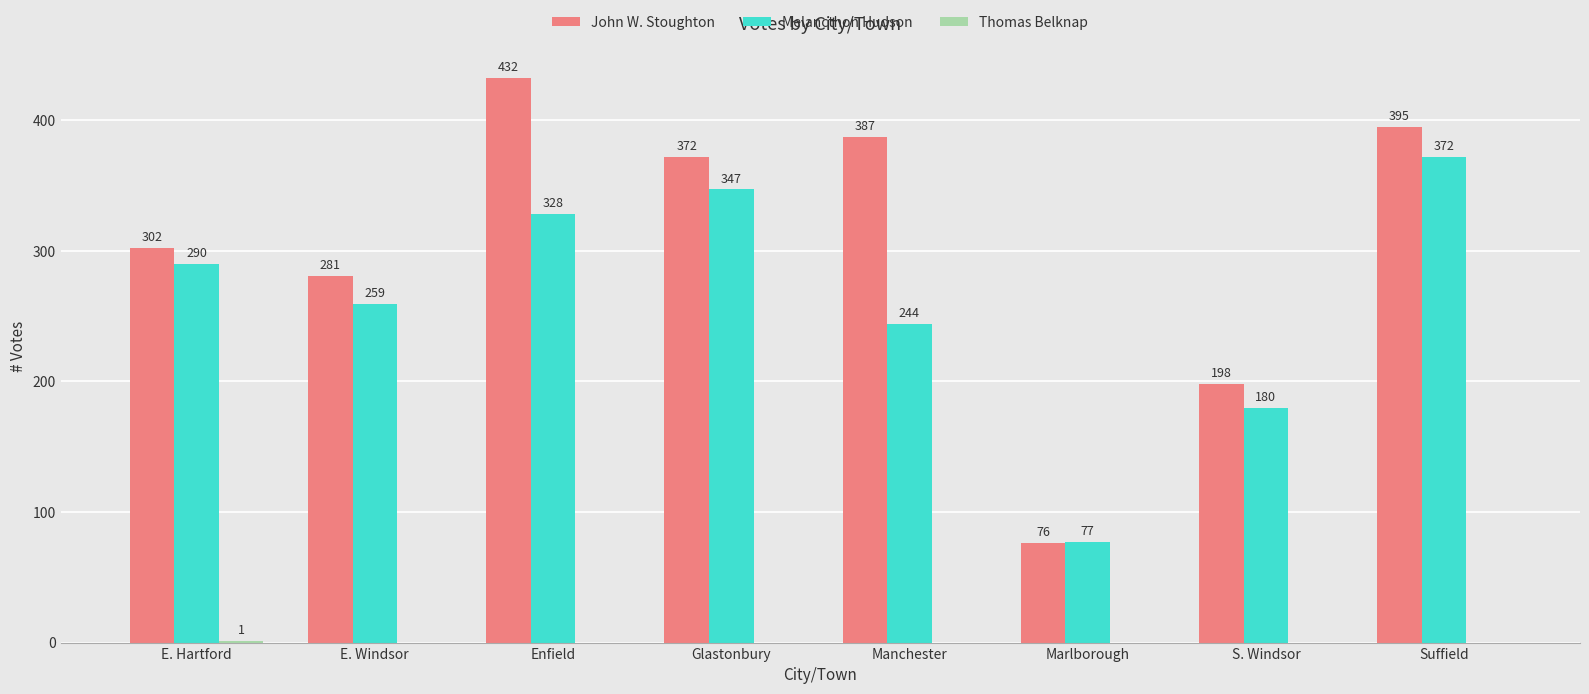

Which series changed the most between Manchester and S. Windsor?

John W. Stoughton